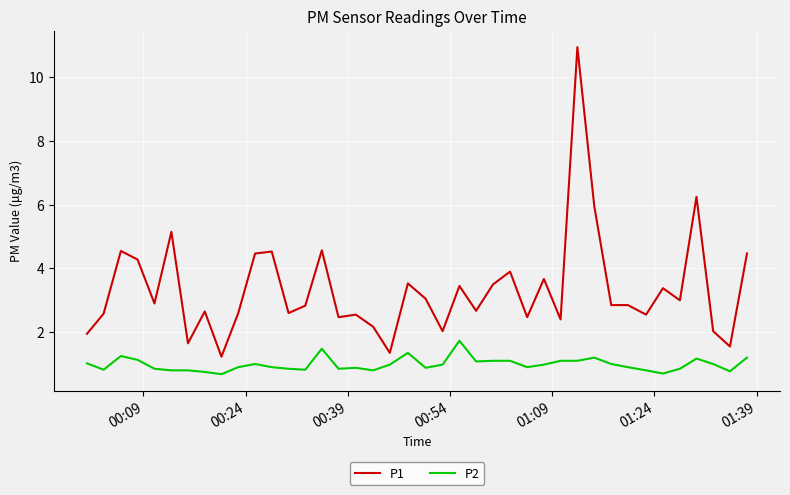

Rank the series by their maximum value, from lowest to highest.

P2, P1